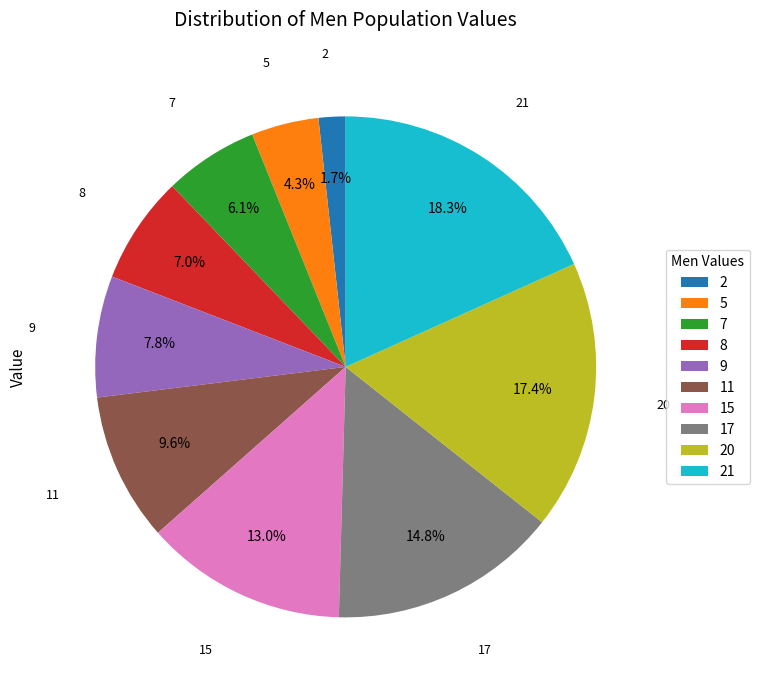

What is the largest slice in the pie chart?

21